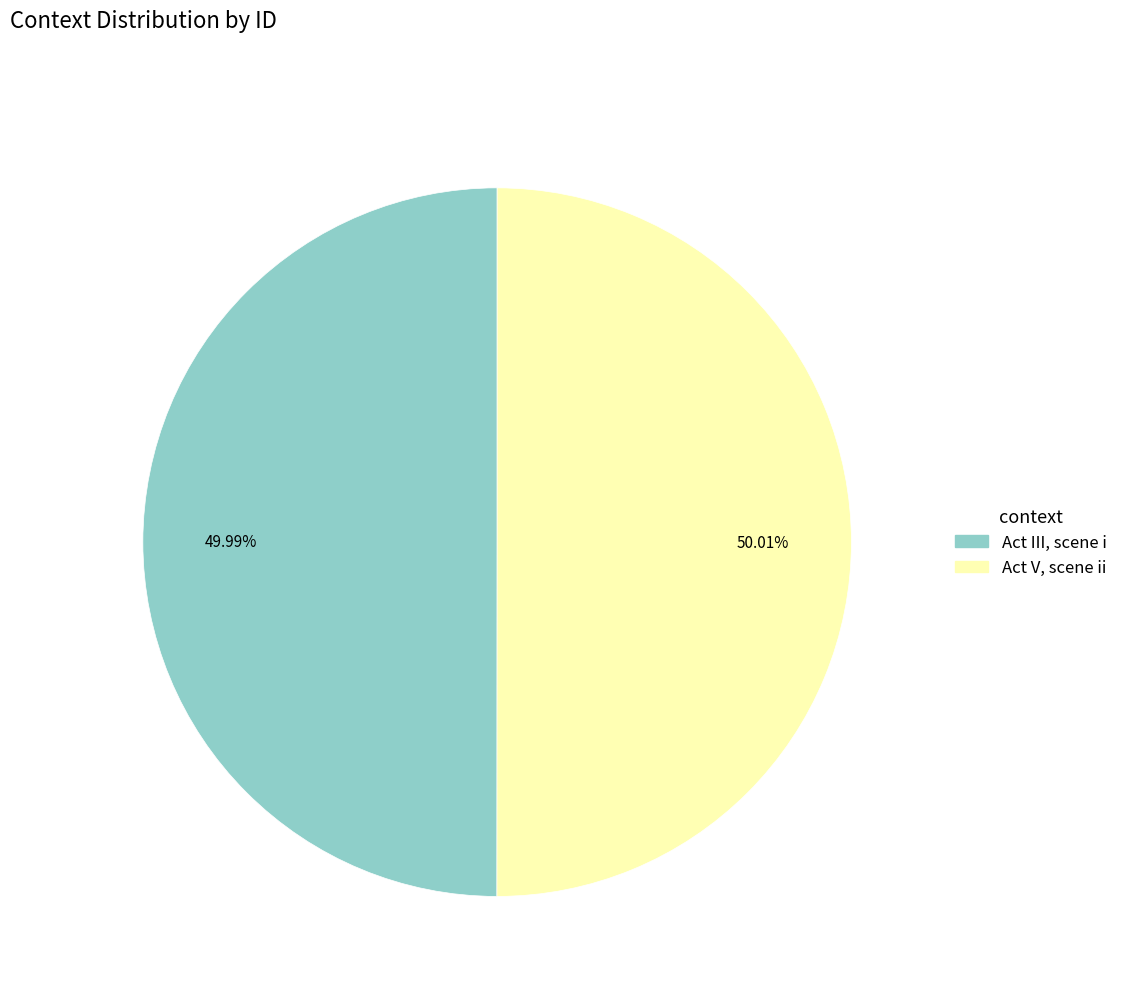

To the nearest percent, what percentage of the pie is Act V, scene ii?

50%